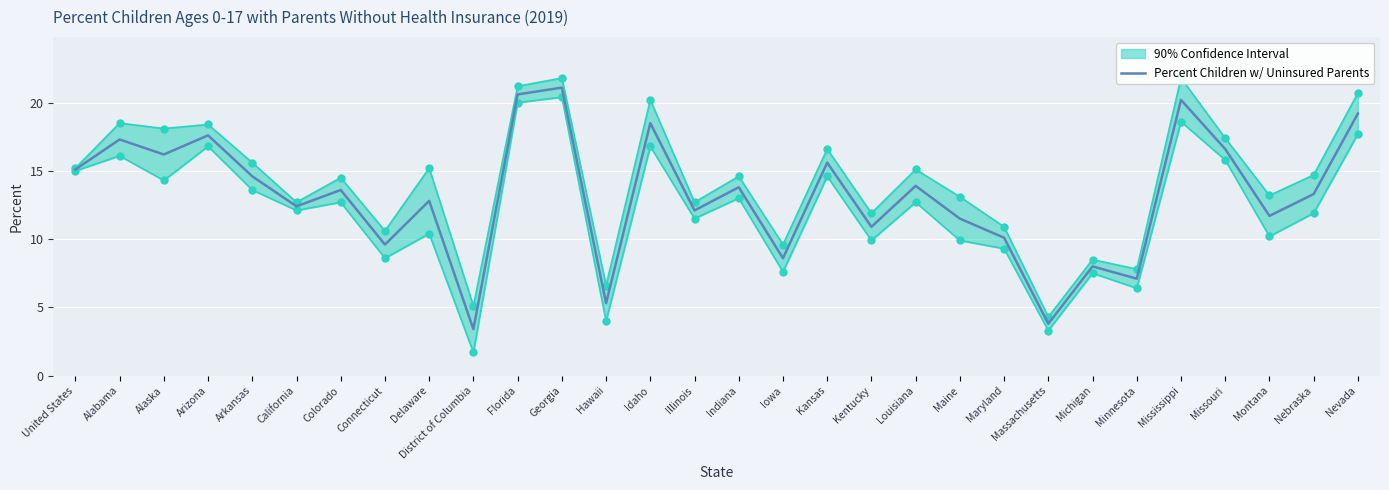

The chart shows a value of 4.7 at California. True or false?

False